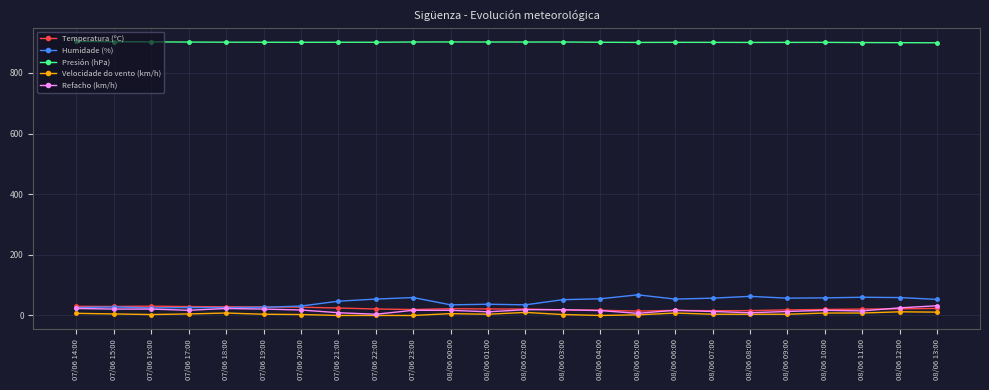

What is the total value across all series at 08/06 07:00?

990.4